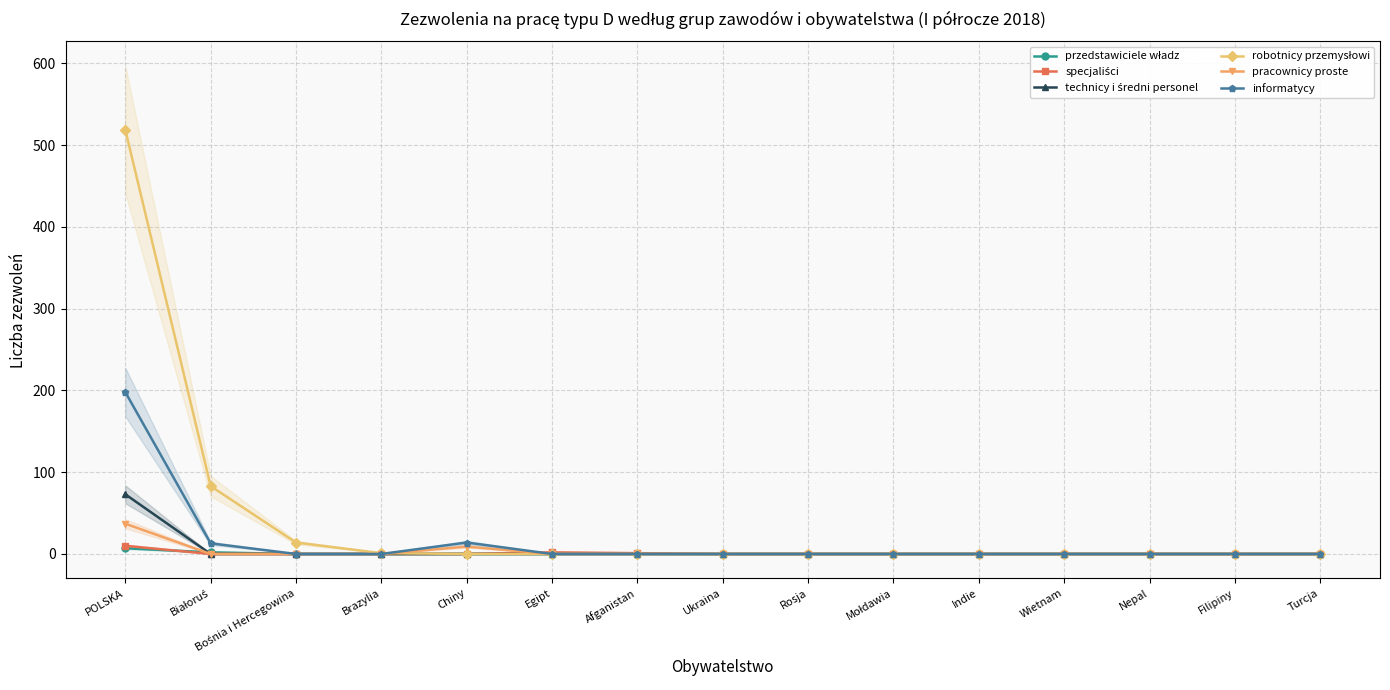

What is the maximum value shown in the chart?

519